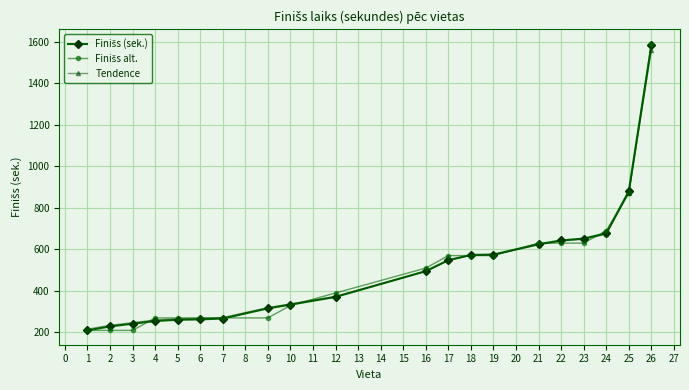

What is the total value across all series at 18?

1714.5